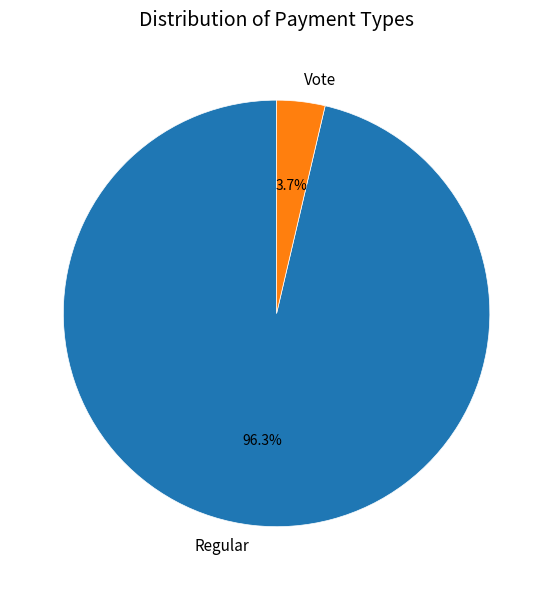

Does Vote represent more than half of the total?

No